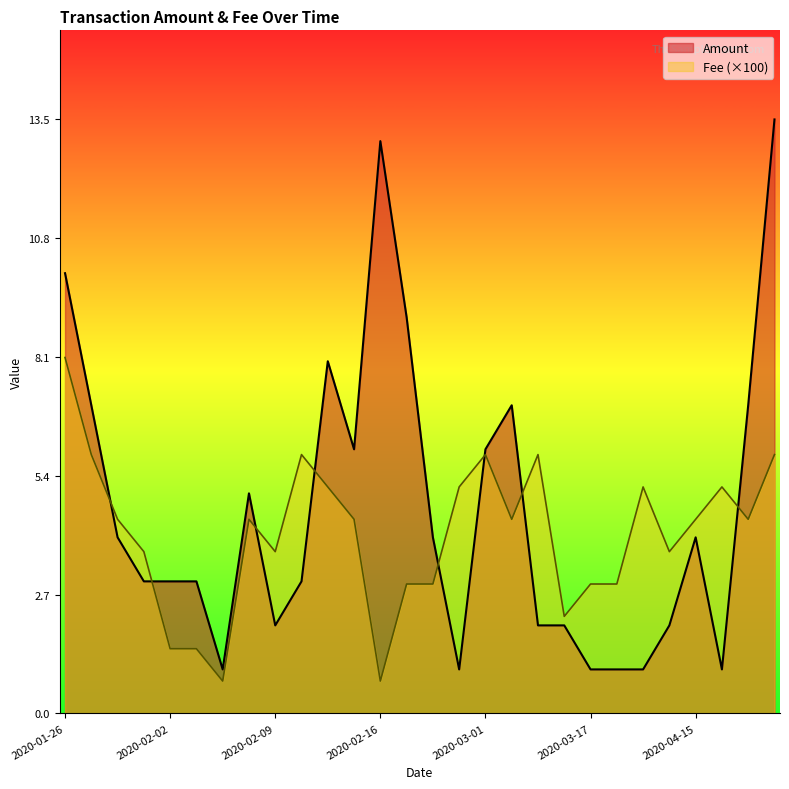

The value of Amount at 2020-04-17 is 1.4. True or false?

False